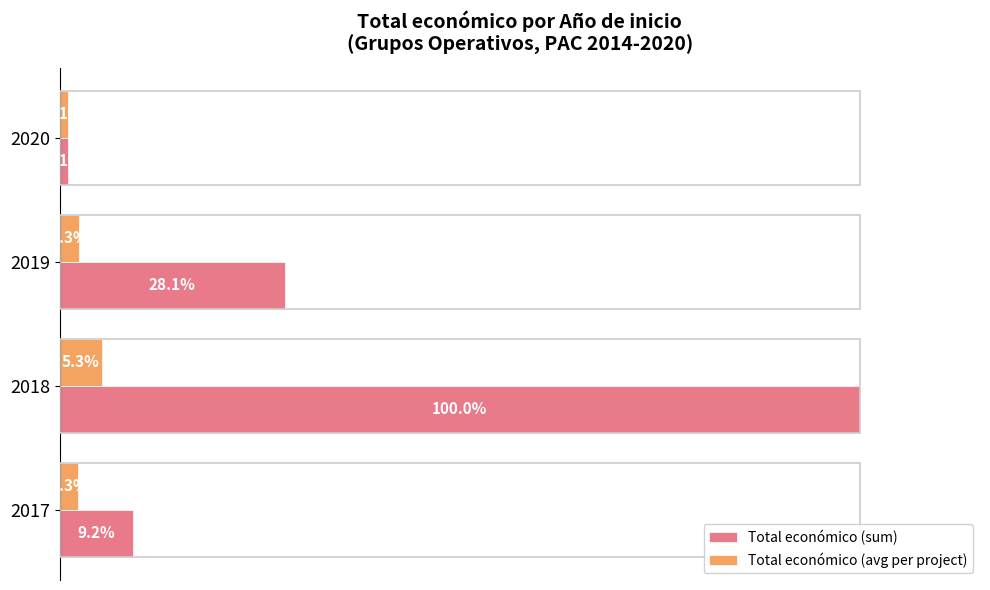

List the series in order of their overall mean, highest first.

Total económico (sum), Total económico (avg per project)